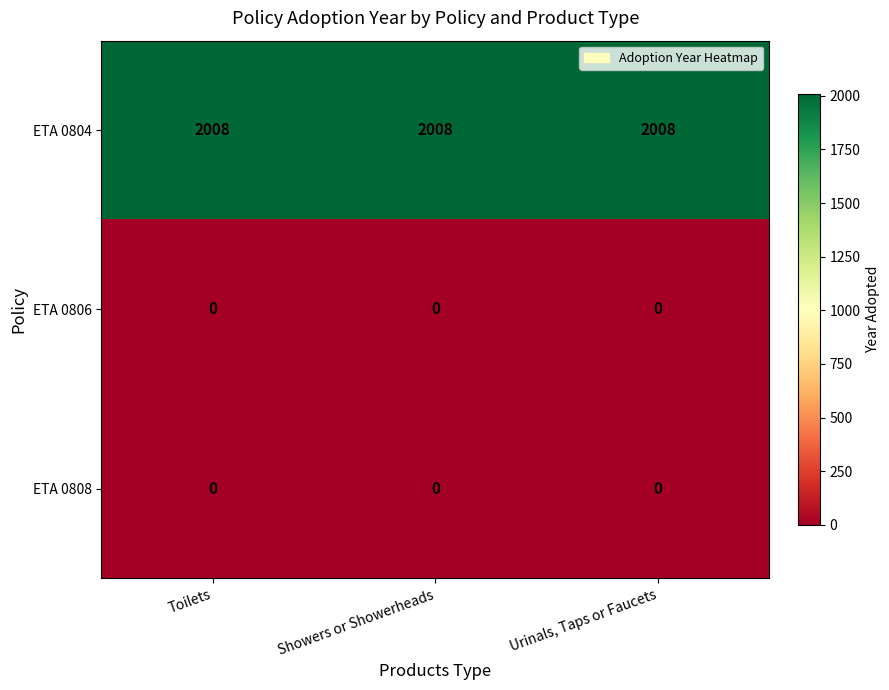

What is the lowest value of the ETA 0804 series?

2008